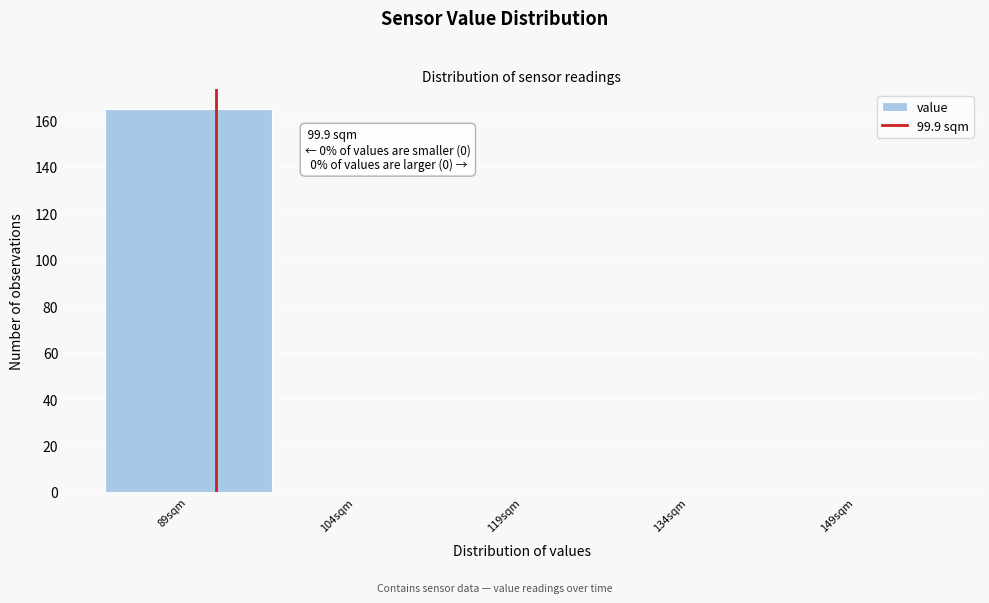

Reading left to right, transcribe all the data shown in this chart.

89sqm=165	104sqm=0	119sqm=0	134sqm=0	149sqm=0